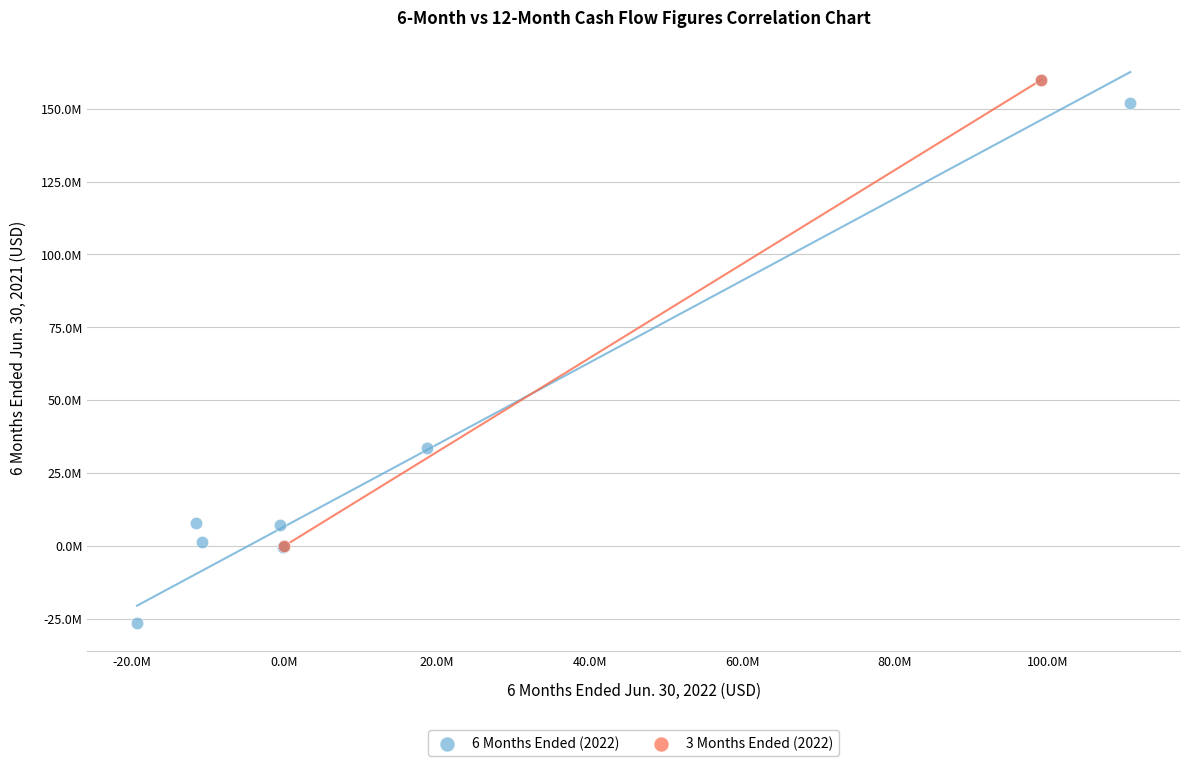

What are all the series names shown in the legend?

6 Months Ended (2022), 3 Months Ended (2022)